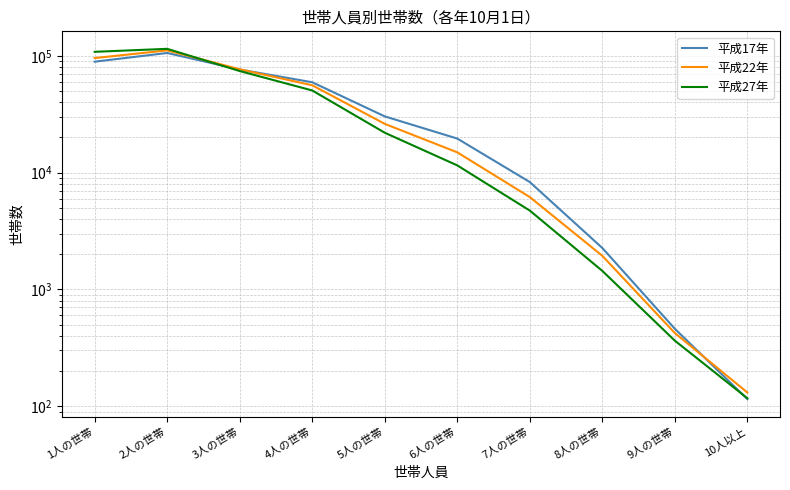

Where is the first local maximum for 平成22年?

2人の世帯